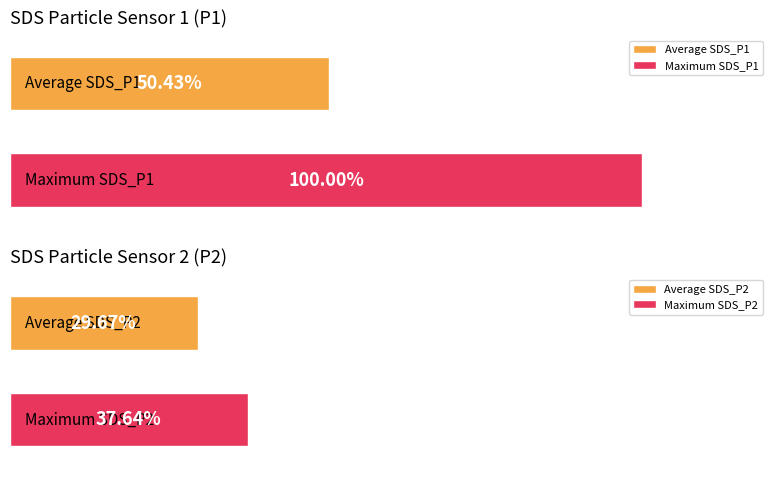

Rank the series by their average value, from highest to lowest.

SDS_P1, SDS_P2